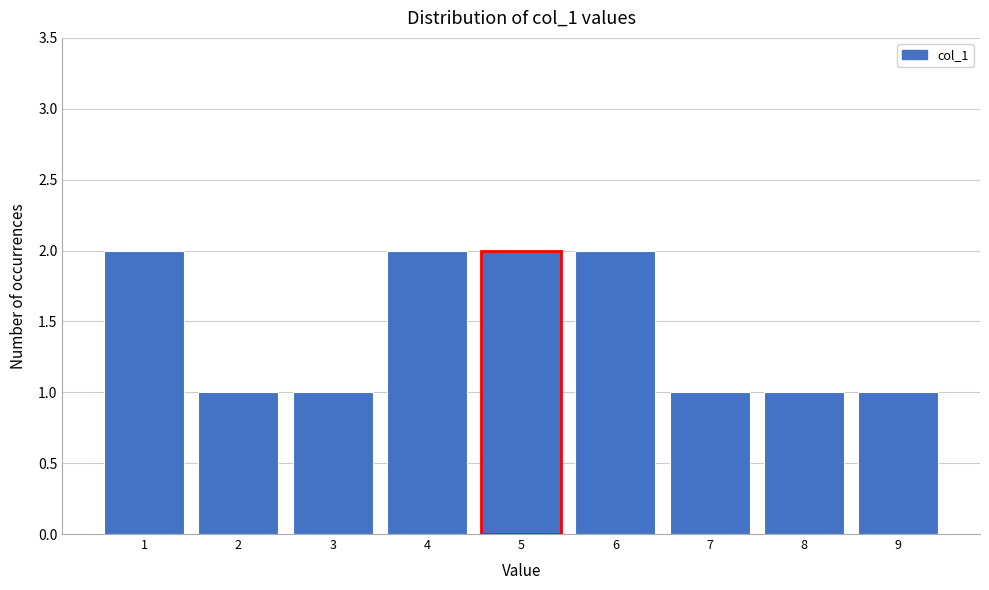

Reading left to right, transcribe this chart: for each bar, give the range it covers on the x-axis and its height. The values are not printed on the chart, so give them approximately, as read against the axis.

0.5 to 1.5: 2
1.5 to 2.5: 1
2.5 to 3.5: 1
3.5 to 4.5: 2
4.5 to 5.5: 2
5.5 to 6.5: 2
6.5 to 7.5: 1
7.5 to 8.5: 1
8.5 to 9.5: 1